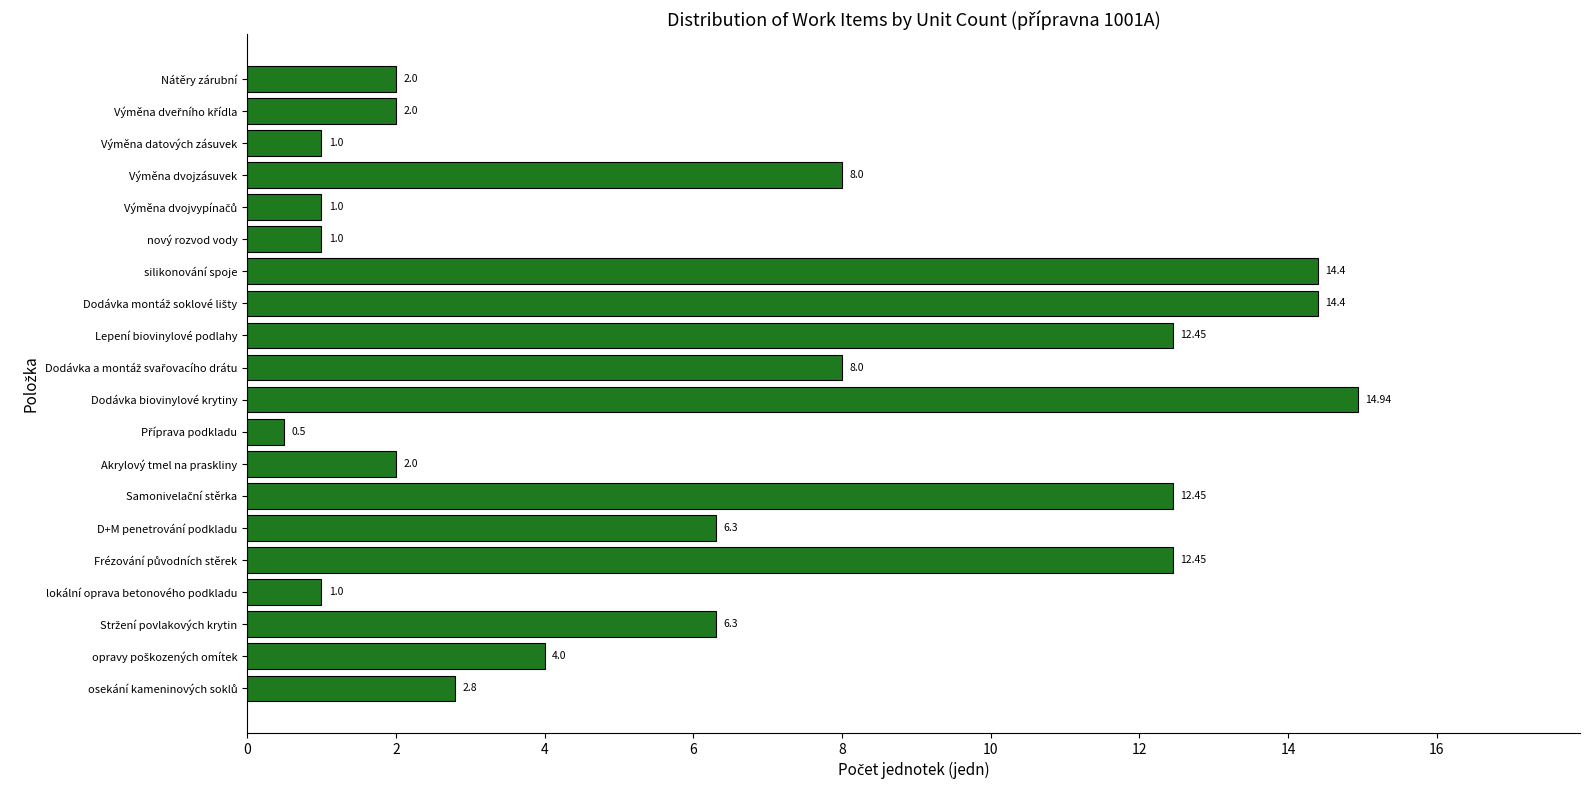

Are the bars grouped side by side (vs. stacked)?

No